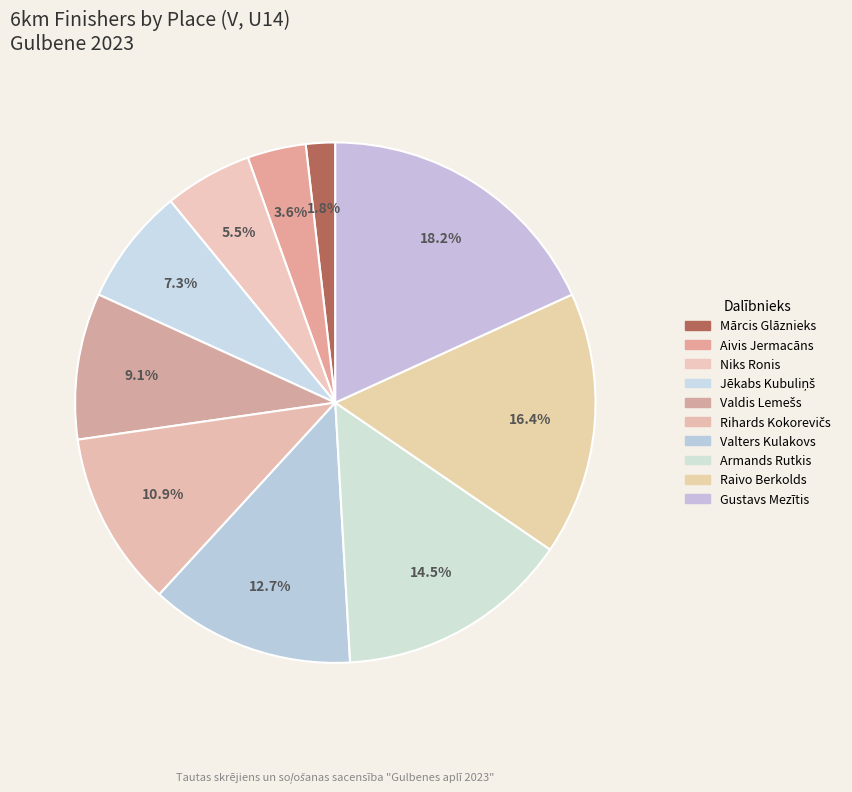

Combined, what portion of the pie is Armands Rutkis and Rihards Kokorevičs?

25.5%